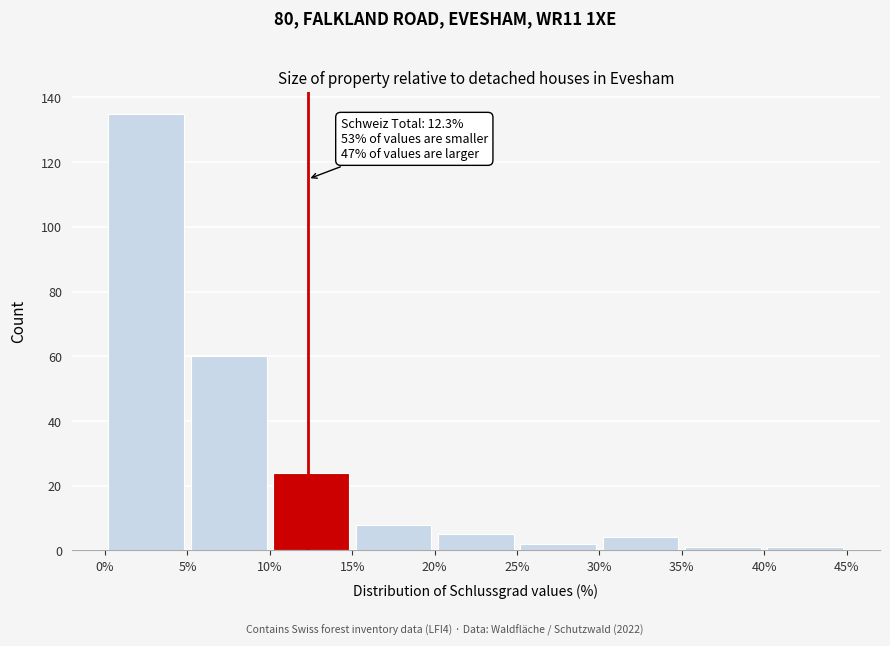

Which range on the x-axis has the tallest bar?

0% to 5%